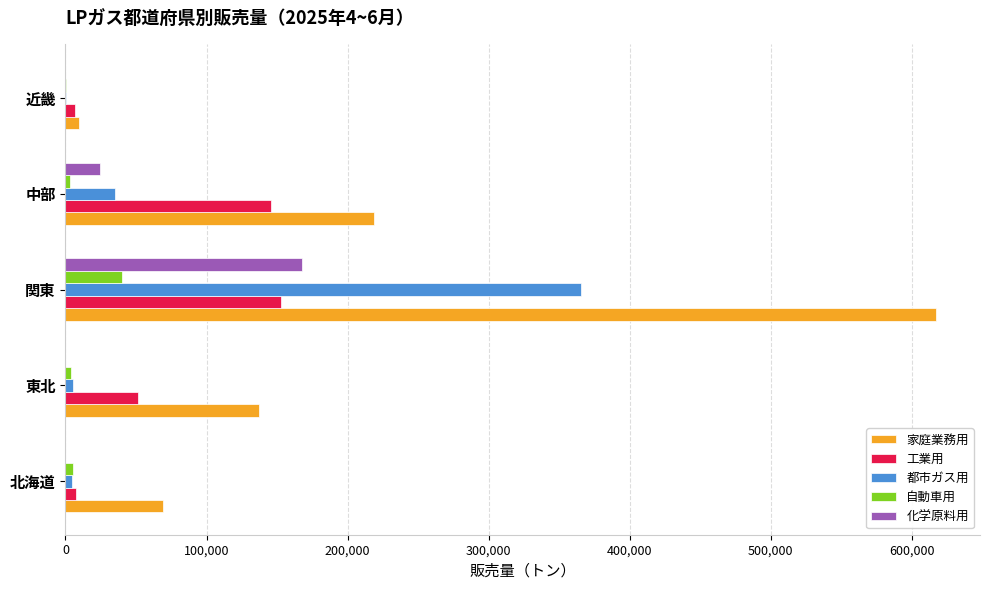

At which label is 都市ガス用 closest to 182899?

中部